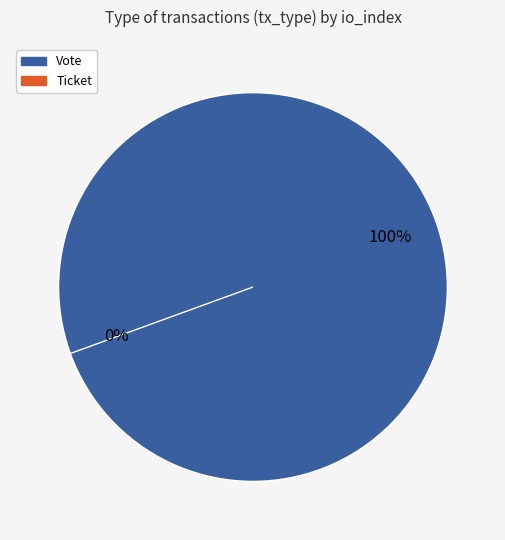

Does Vote account for over 50% of the chart?

Yes